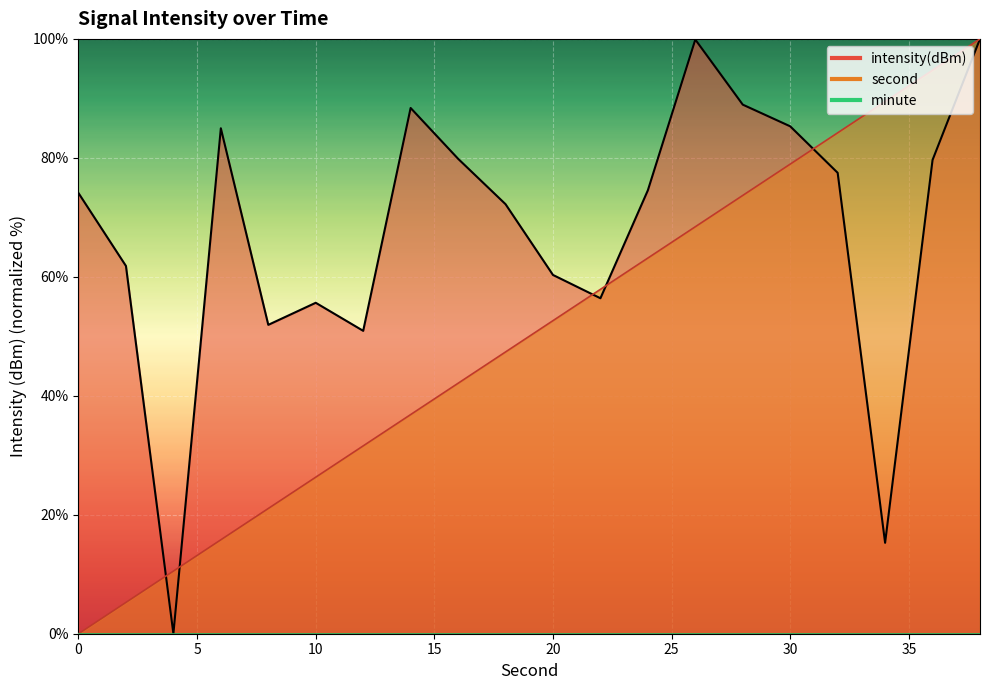

Reading left to right, transcribe all the data shown in this chart.

intensity(dBm): 74.1	61.8	0.0	85.0	51.9	55.6	50.9	88.4	79.8	72.2	60.3	56.4	74.5	99.9	88.9	85.3	77.5	15.3	79.6	100.0
second: 0.0	5.3	10.5	15.8	21.1	26.3	31.6	36.8	42.1	47.4	52.6	57.9	63.2	68.4	73.7	78.9	84.2	89.5	94.7	100.0